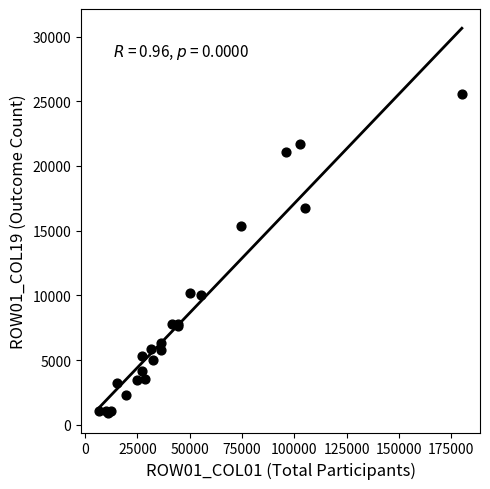

What Y value in the scatter plot is closest to 13231?

15334